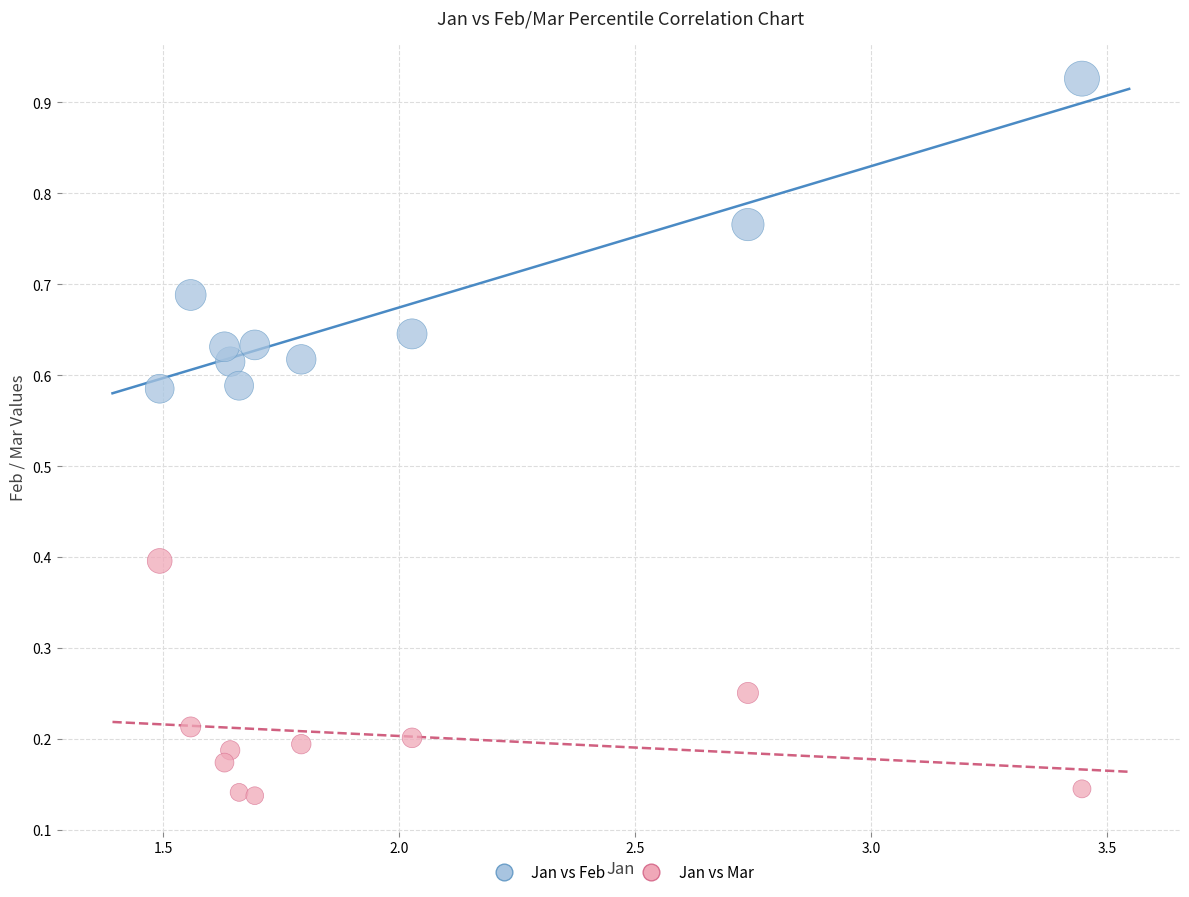

Across all data points, what is the range of X values (max minus min)?

2.0